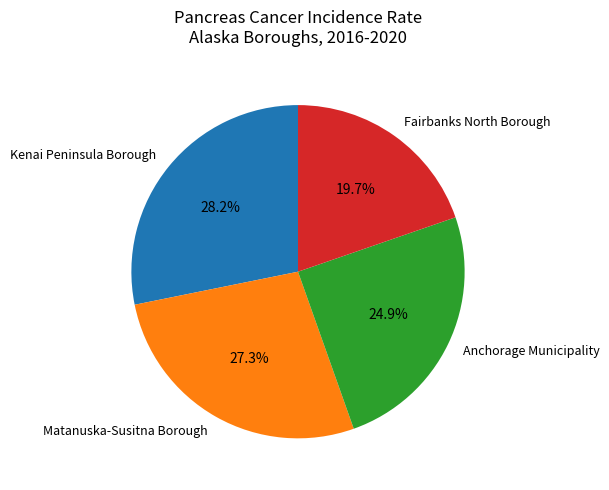

Does Kenai Peninsula Borough represent more than half of the total?

No